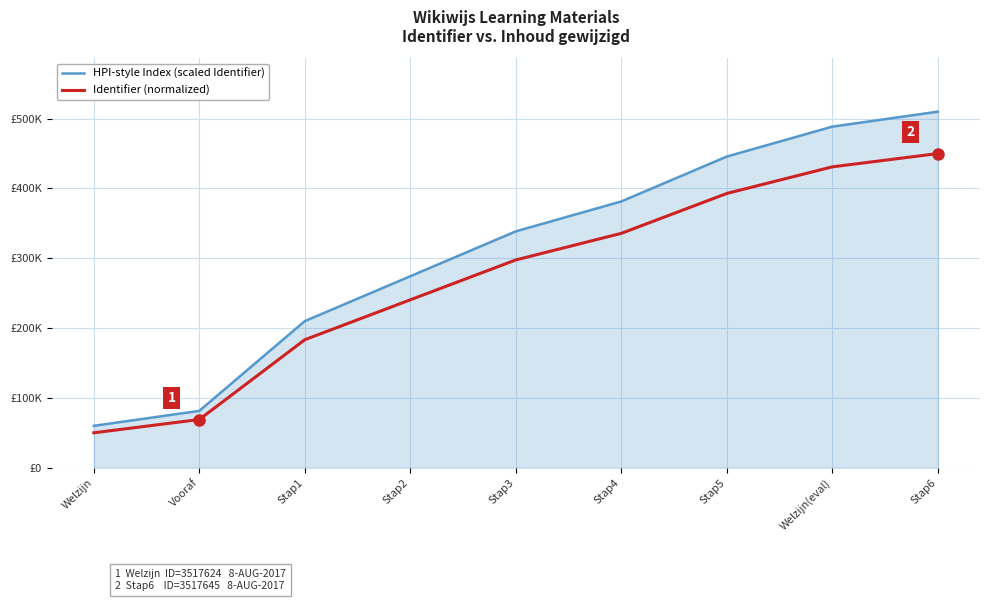

What is the difference between the maximum and minimum values in the HPI-style Index (scaled Identifier) series?

450000.0